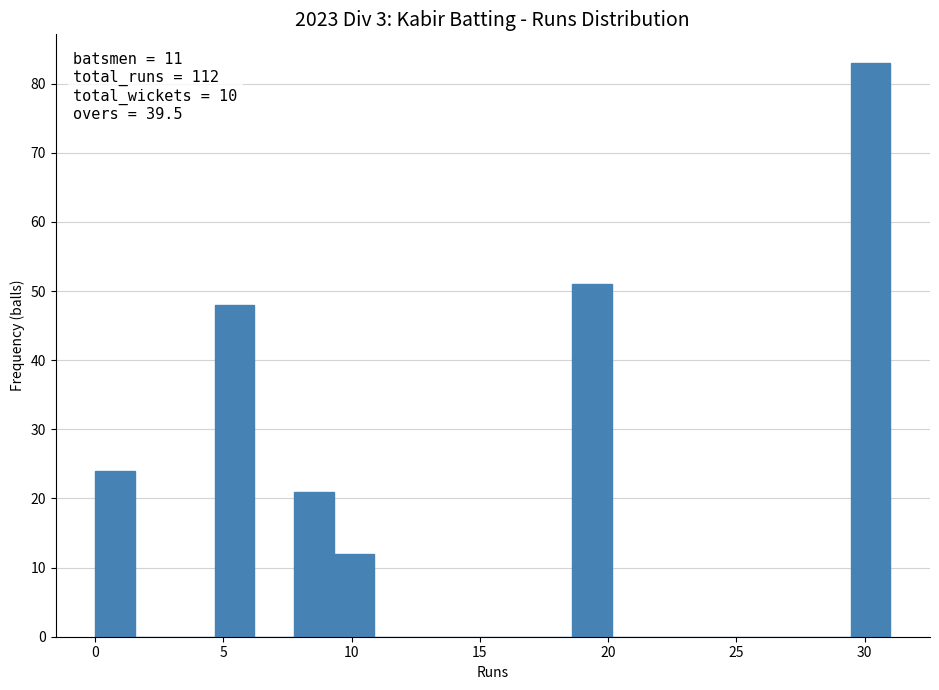

Read against the x-axis, roughly where is the centre of the tallest bar?

30.0